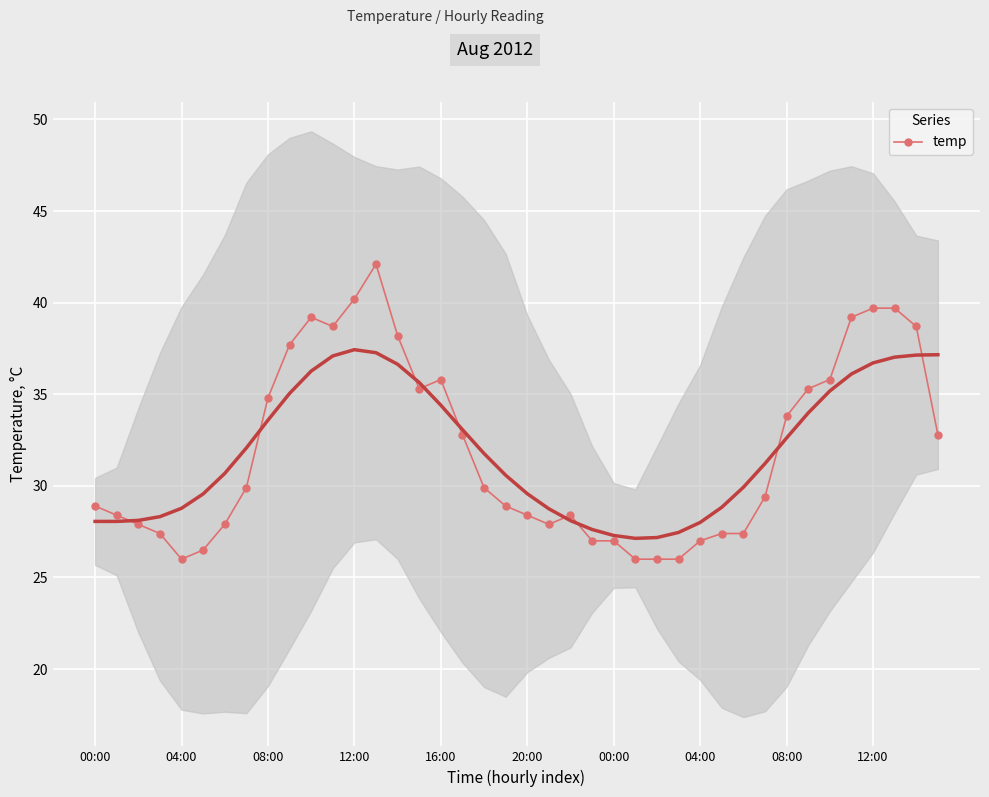

How many values exceed 29?

21